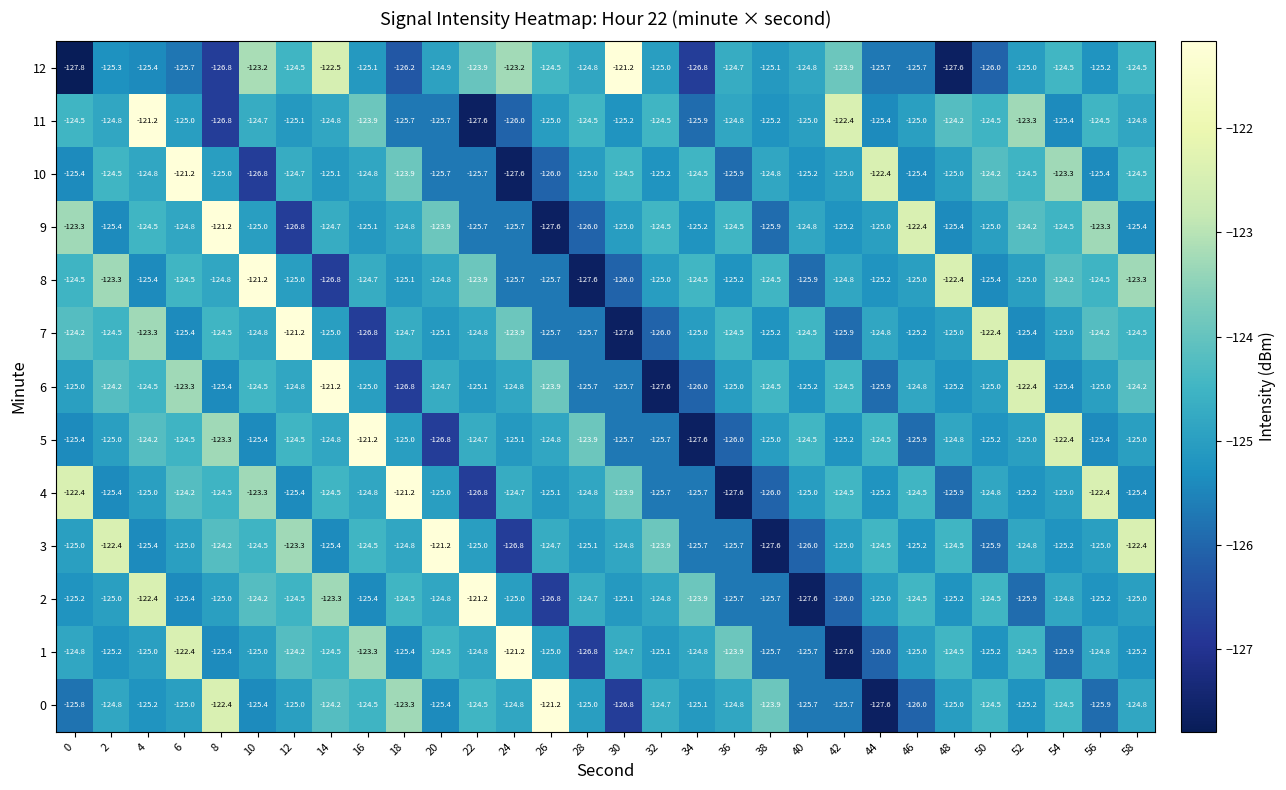

At which category is the sum across all series the highest?

4